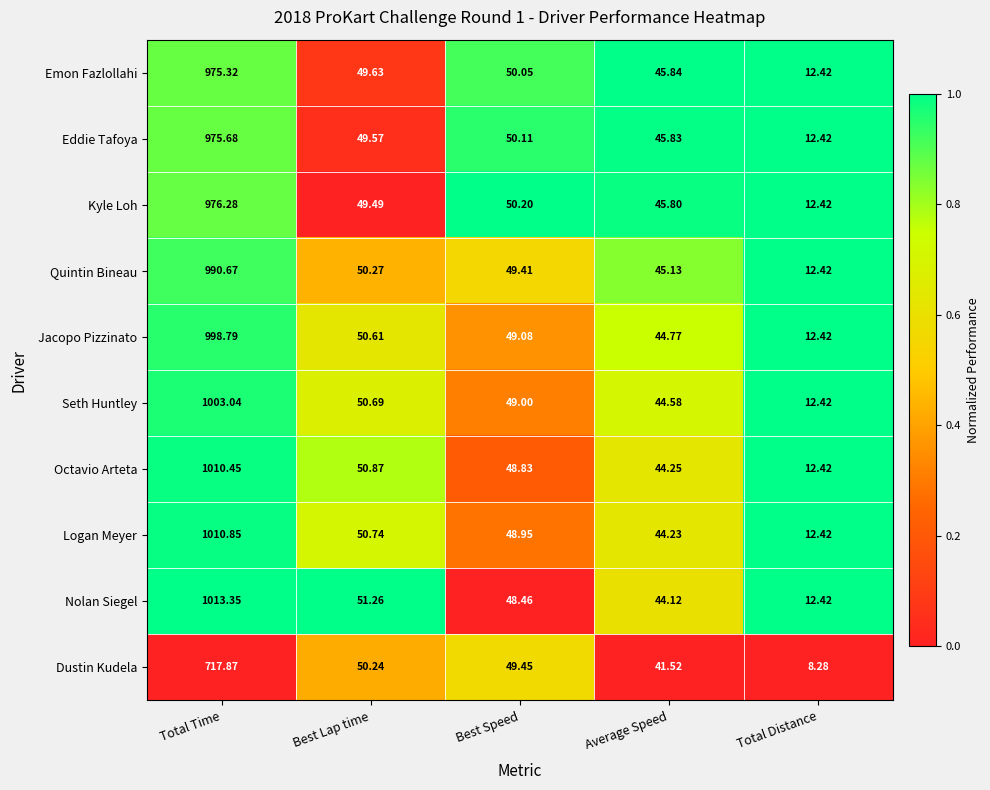

Where does the Seth Huntley series first go above 49?

Total Time